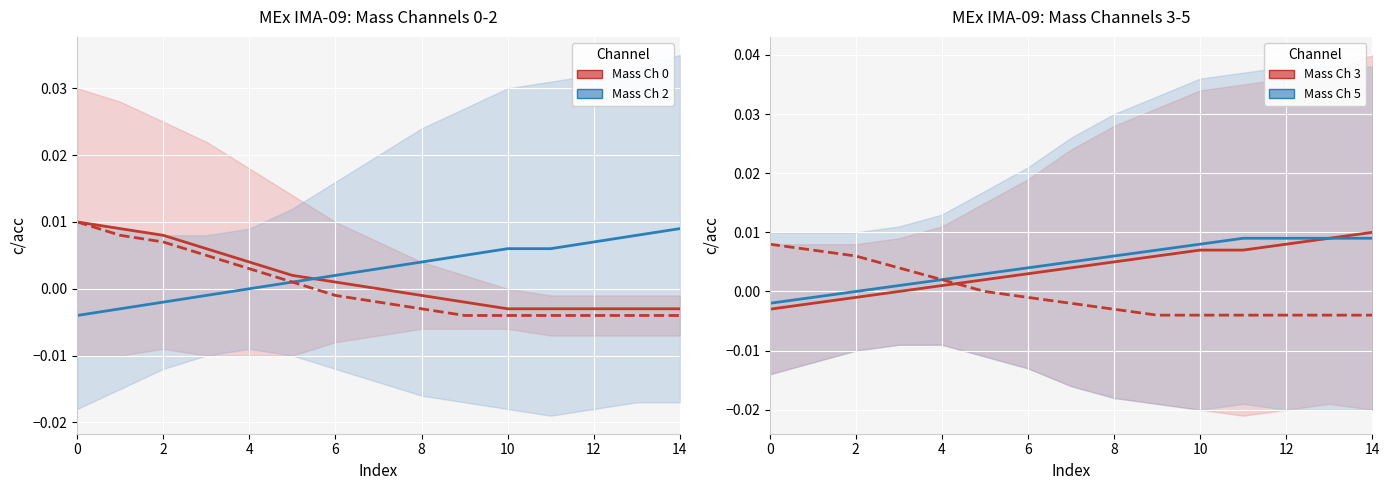

How many values in Mass Channel 0-1 are below zero?

7